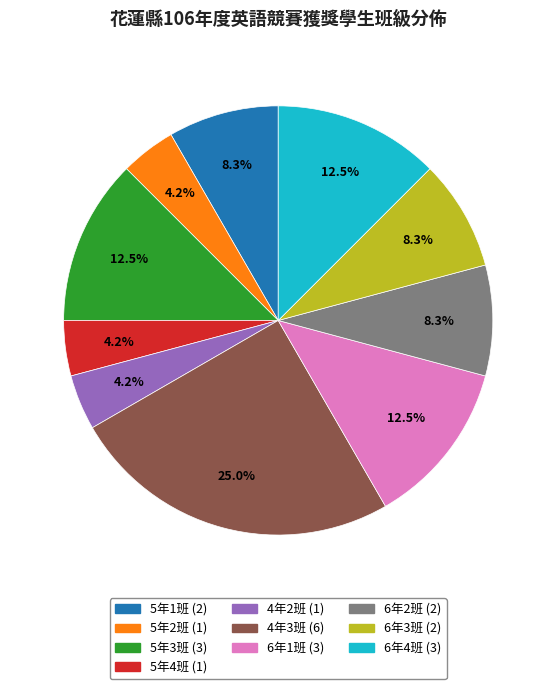

What is the ratio of the value at 6年3班 to the value at 6年4班?

0.7